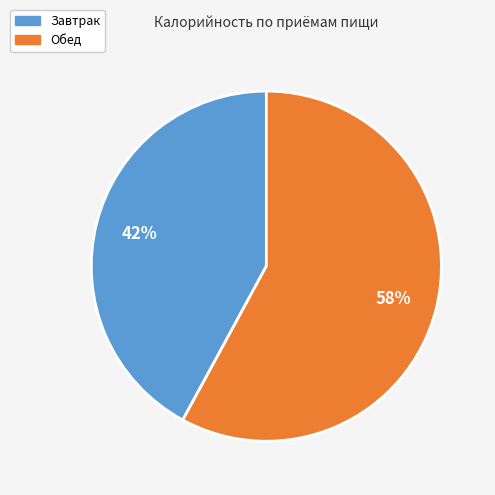

Which slice is the smallest?

Завтрак